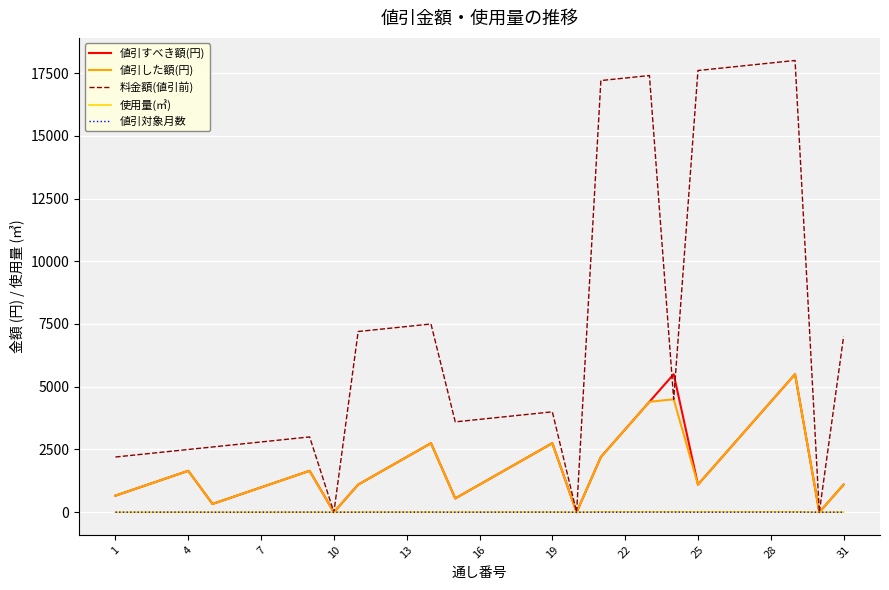

Which series has the largest total across all categories?

料金額(値引前)